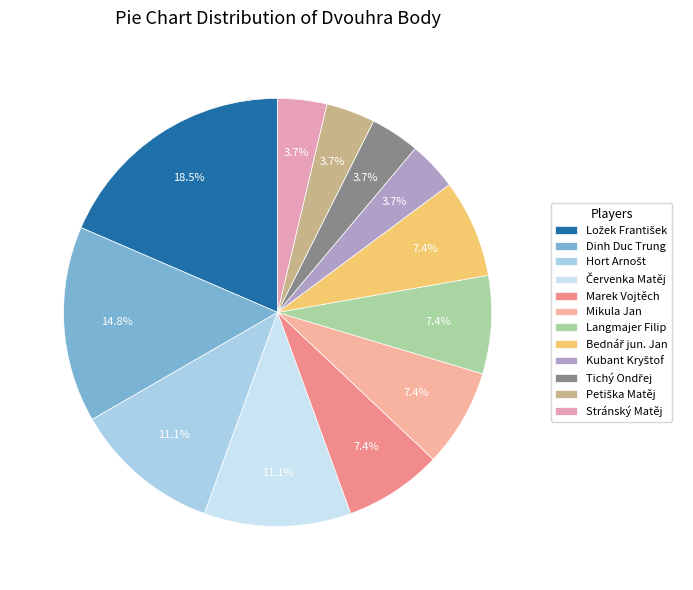

Which category has the smallest portion of the pie?

Kubant Kryštof